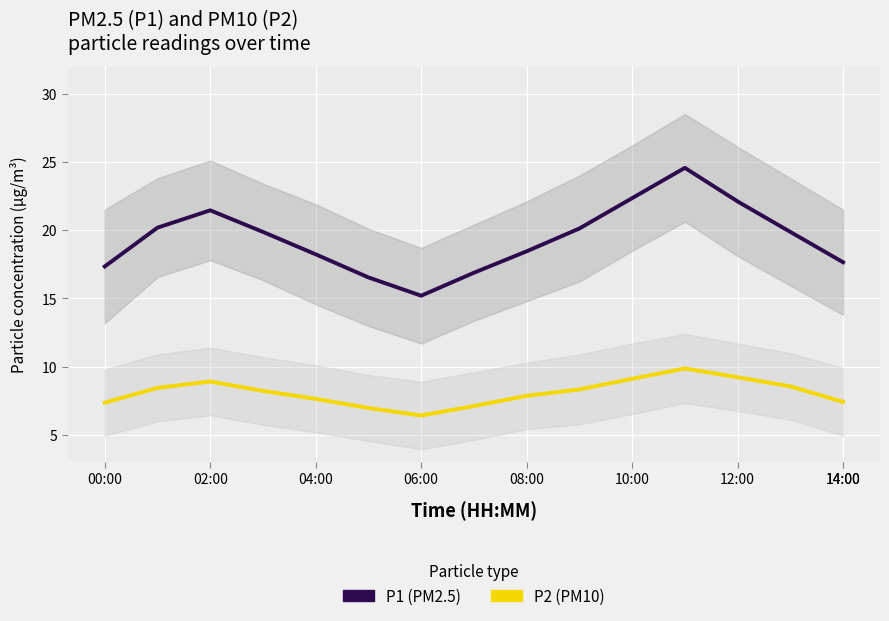

Which has a higher value, 02:00 or 14?

02:00